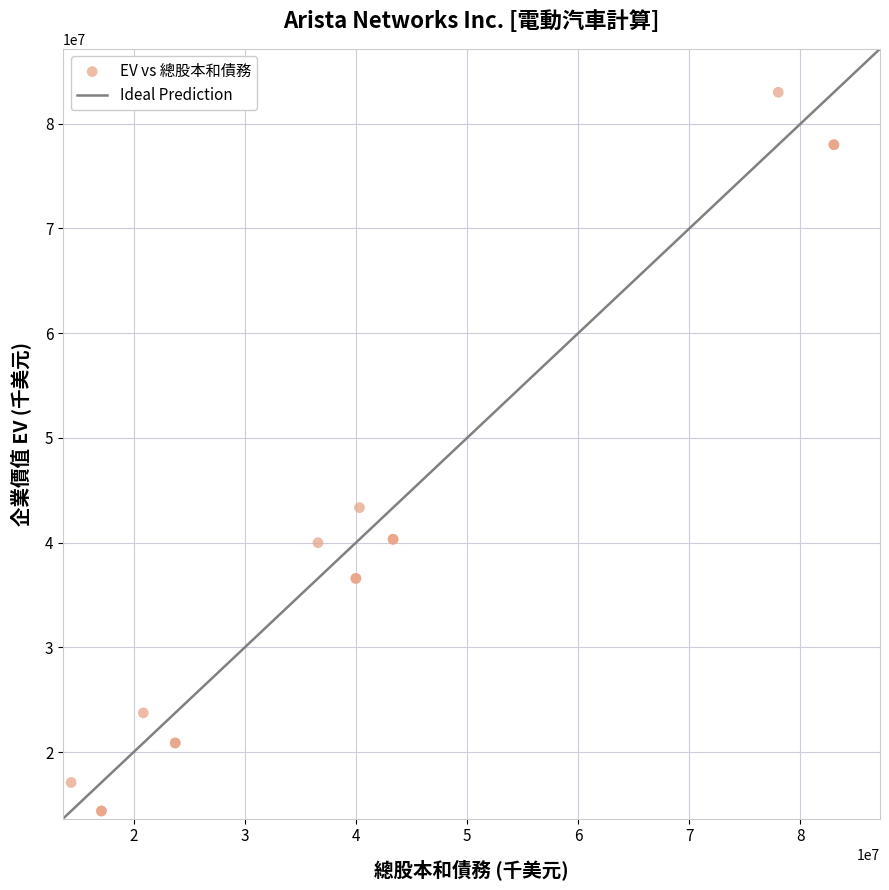

What Y value in the scatter plot is closest to 48687280?

43342691